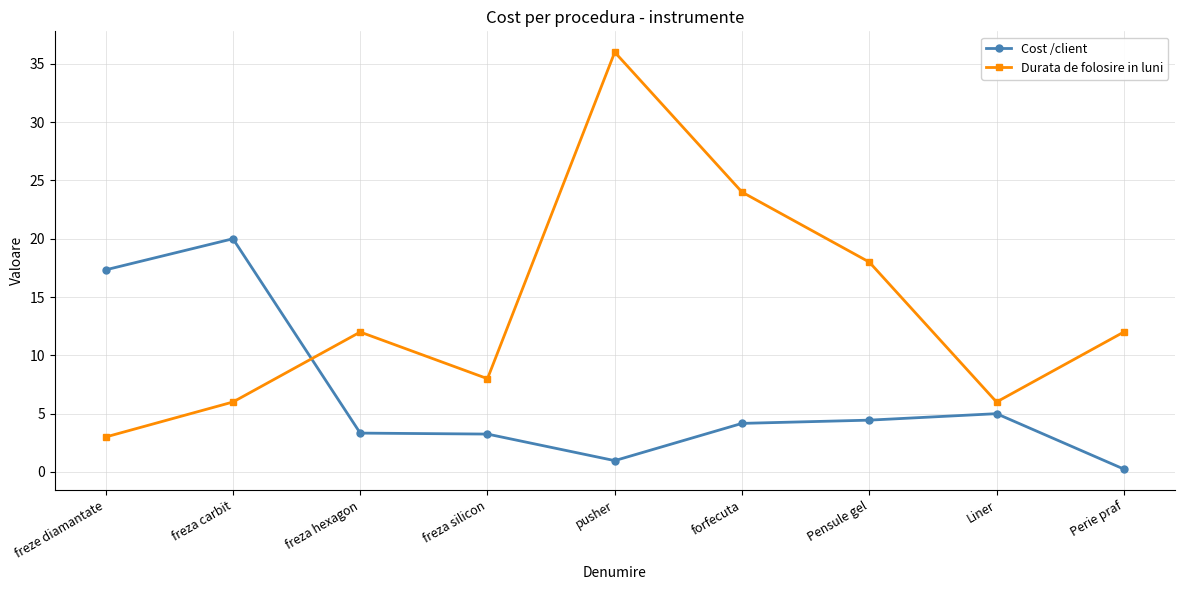

What is the sum of all Durata de folosire in luni values?

125.0